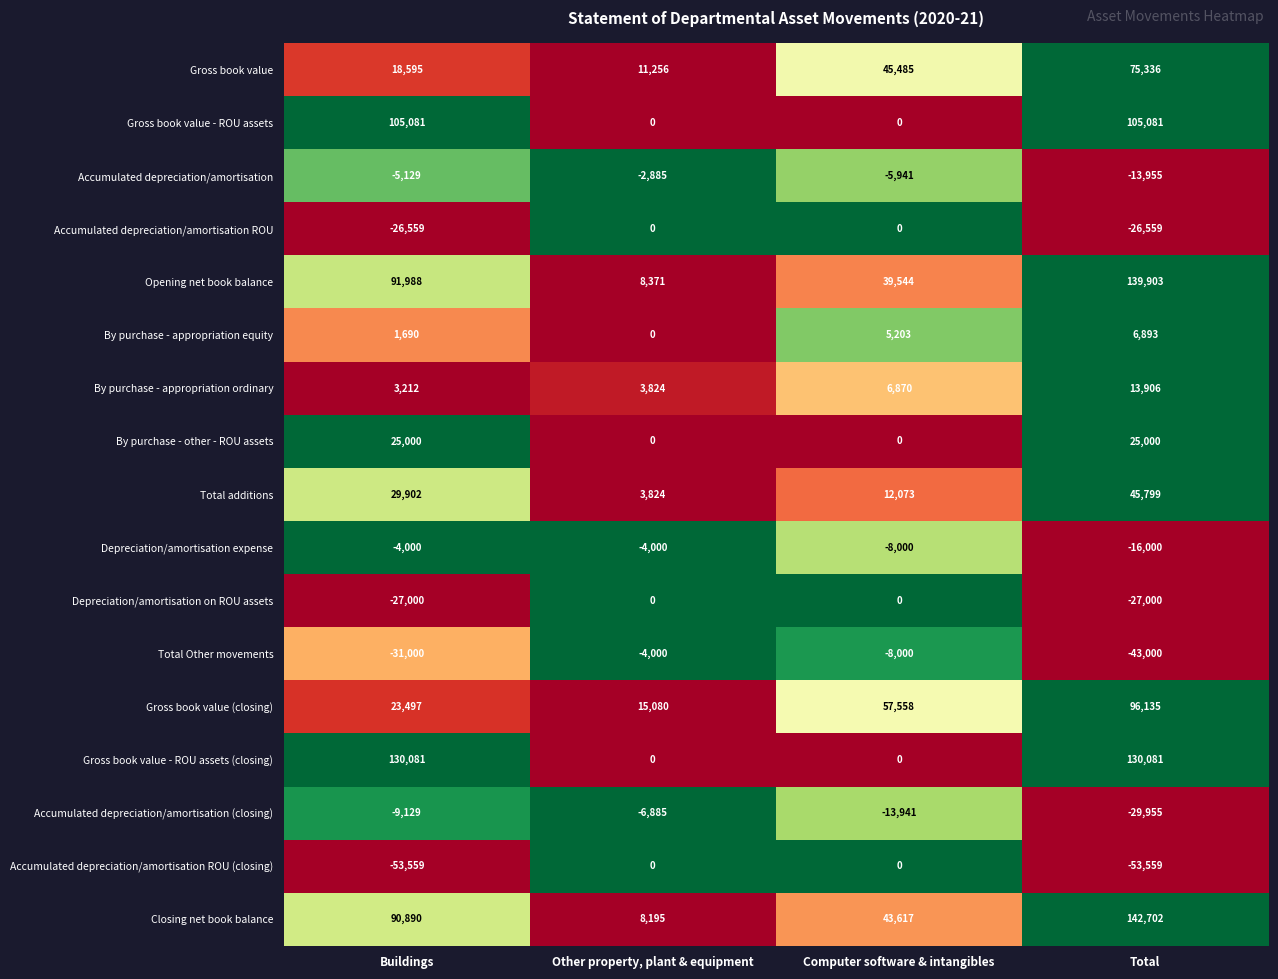

What is the sum of the By purchase - appropriation equity values at Total and Other property, plant & equipment?

6893